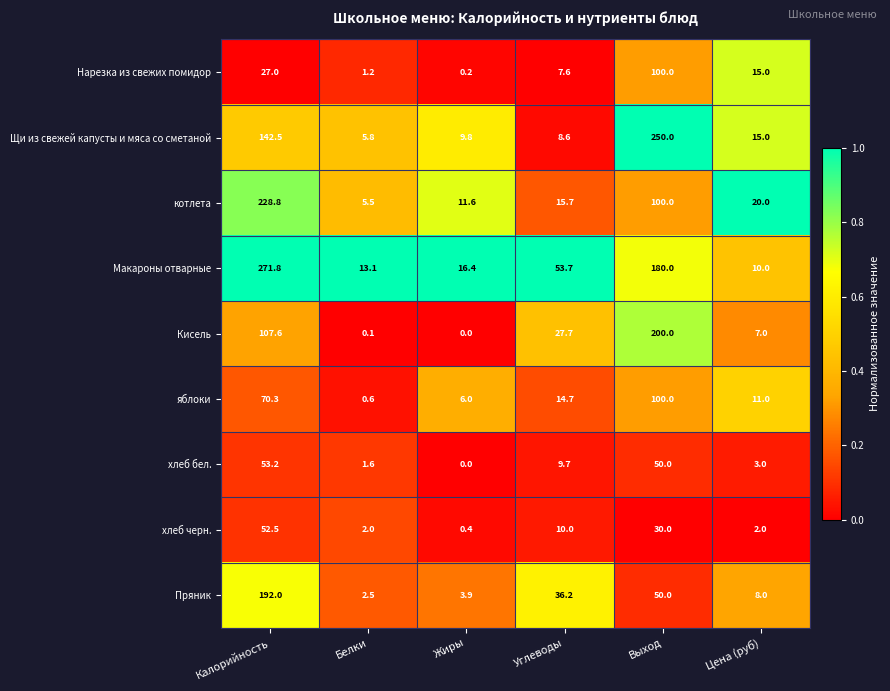

List the labels in order of Нарезка из свежих помидор value, largest first.

Выход, Калорийность, Цена (руб), Углеводы, Белки, Жиры